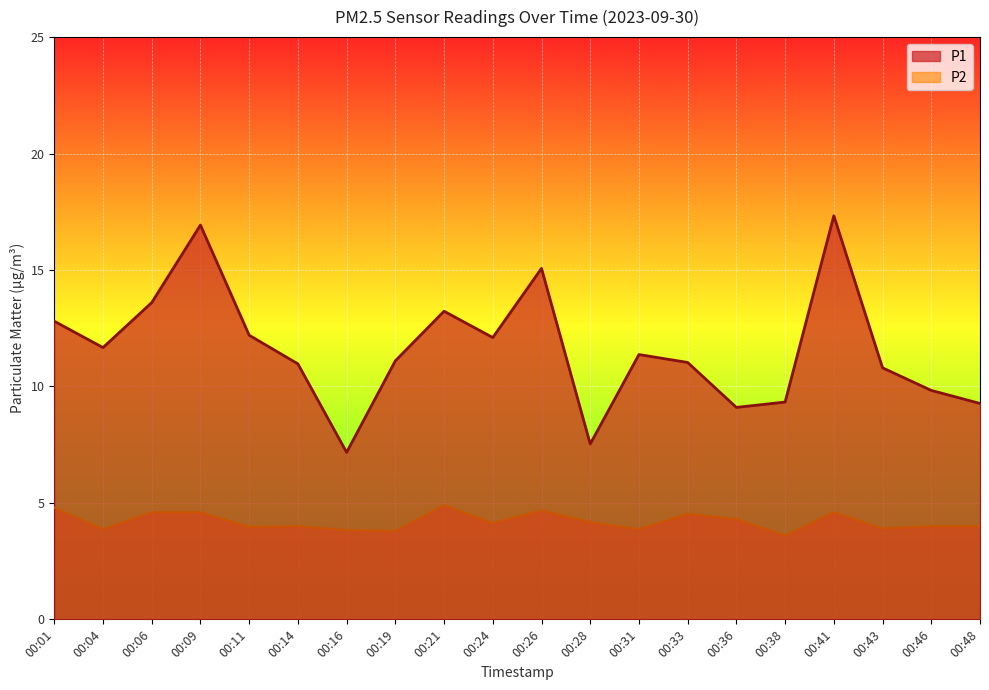

Where is P2 nearest to the value 4?

00:14